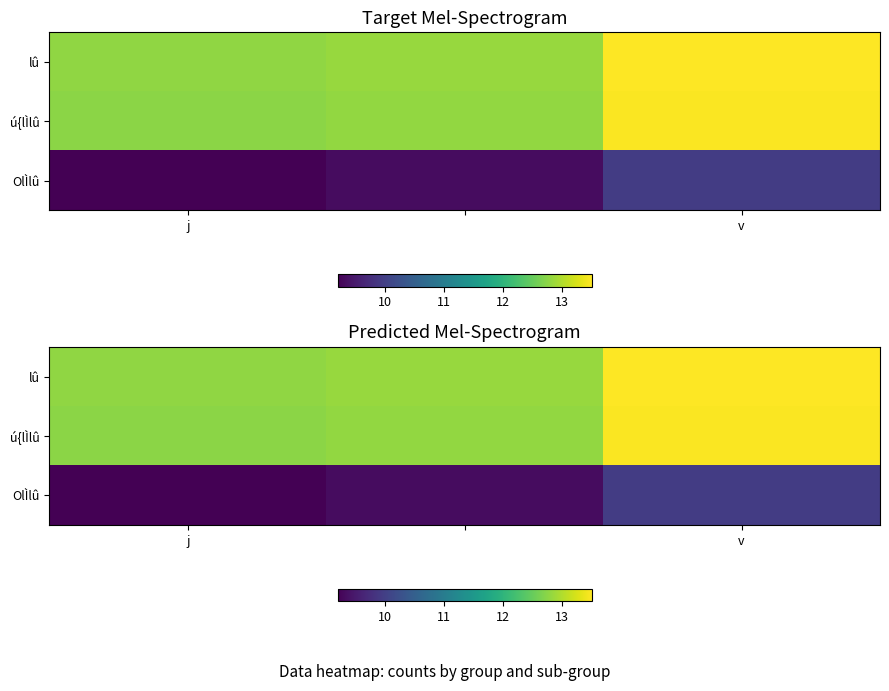

Is the value of ú{lÌlû at j greater than the value of OlÌlû at v?

Yes